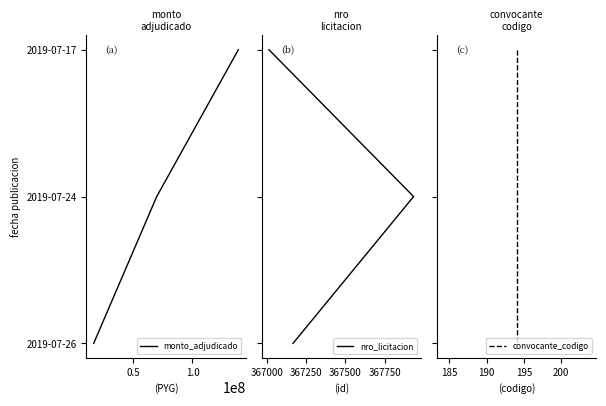

How many distinct data groups are displayed?

3